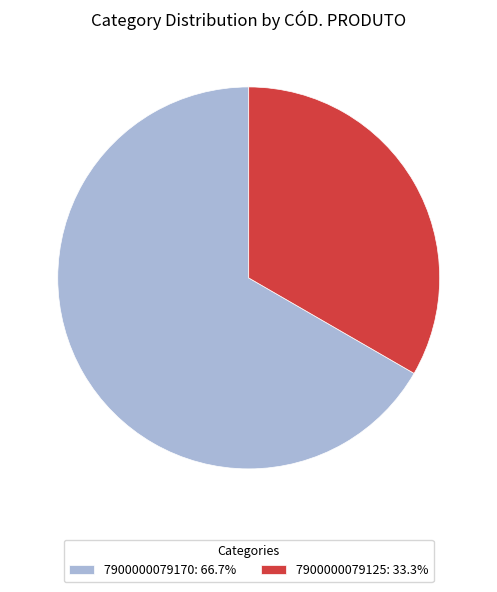

Is the sum of 7900000079170: 66.7% and 7900000079125: 33.3% greater than half?

Yes